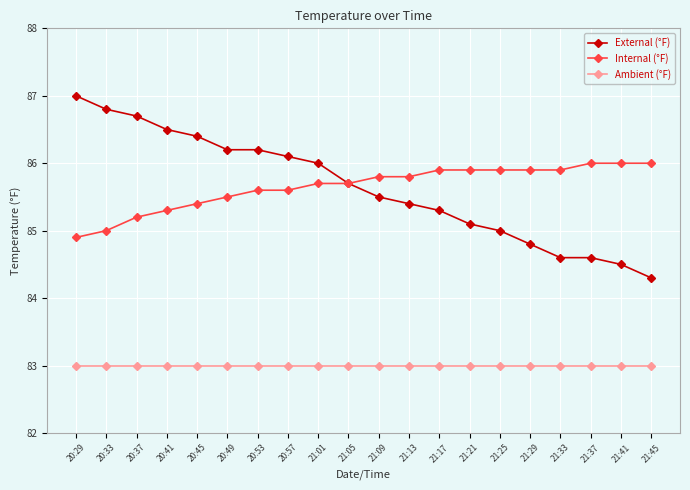

Which series has the largest range (max minus min)?

External (°F)